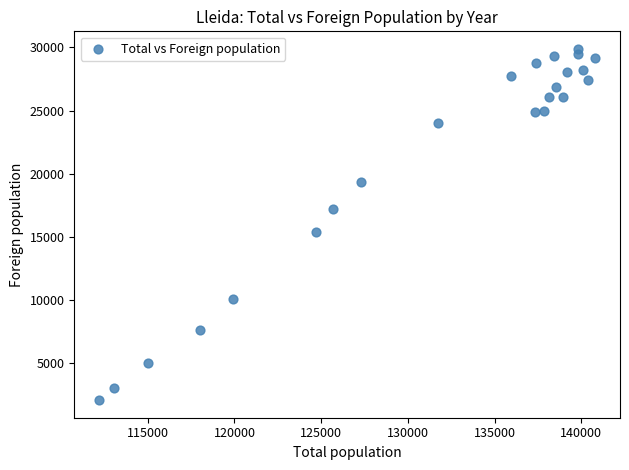

What is the range of X values (max minus min)?

28603